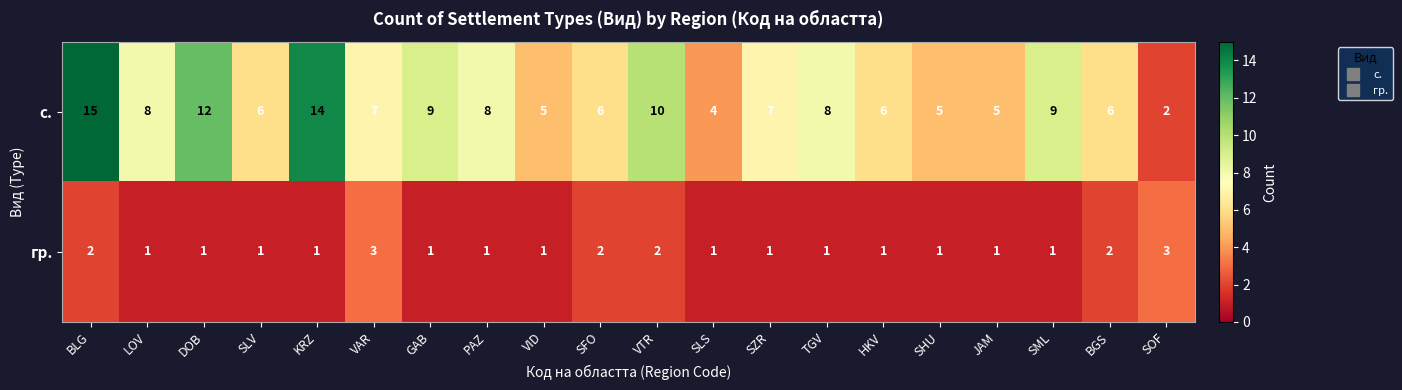

What is the sum of all с. values?

152